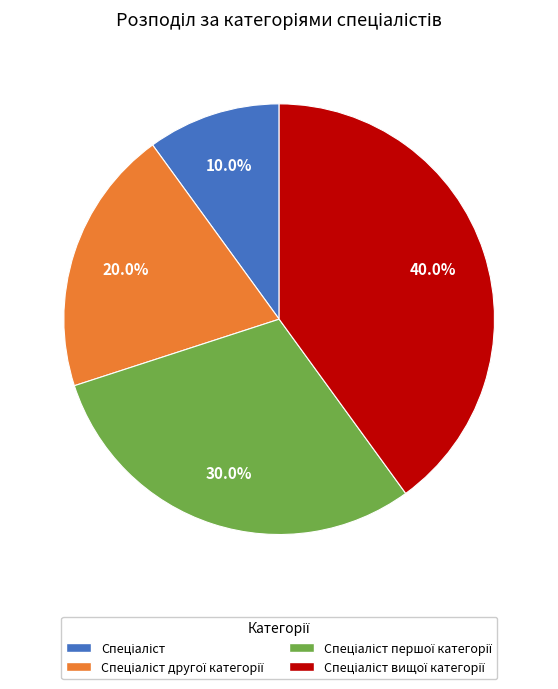

Count the number of slices in the pie.

4